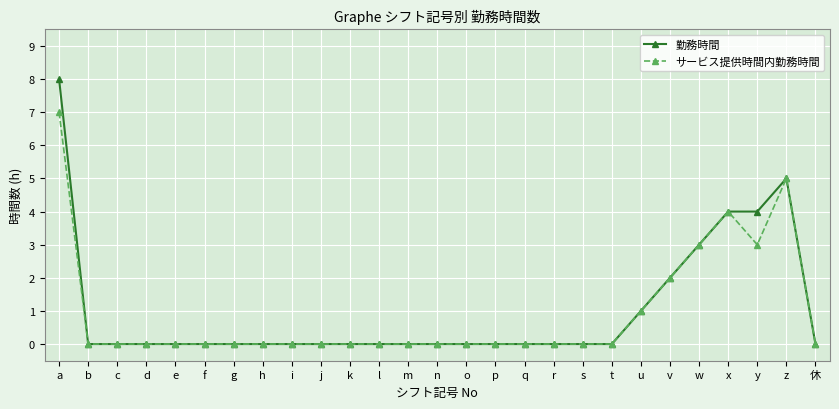

Which series has the largest range (max minus min)?

勤務時間